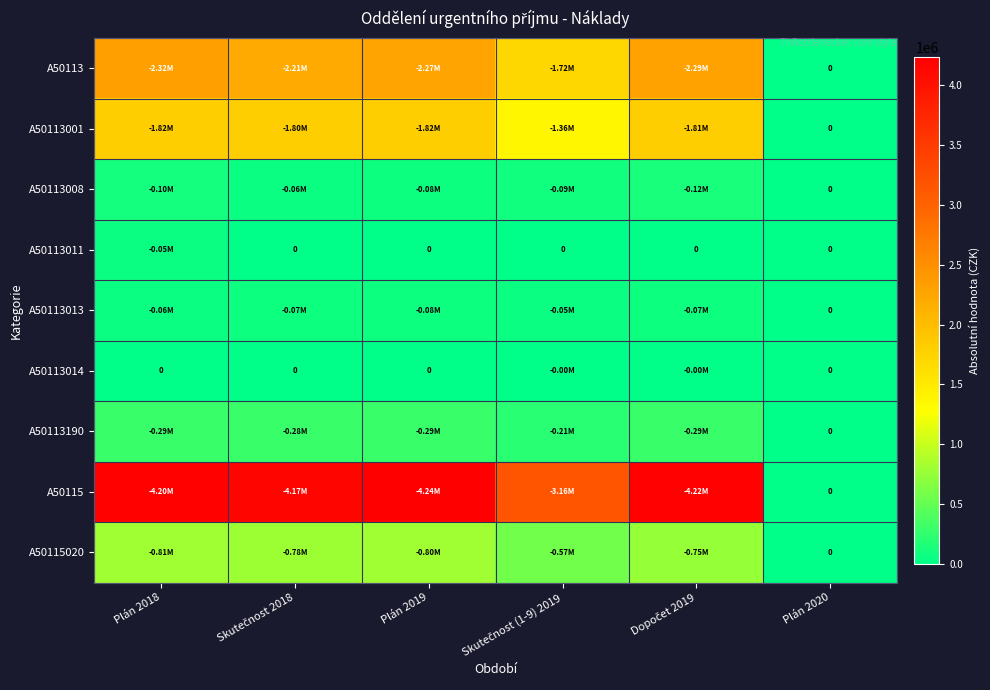

Between Plán 2019 and Plán 2020, which series saw the biggest shift?

A50115